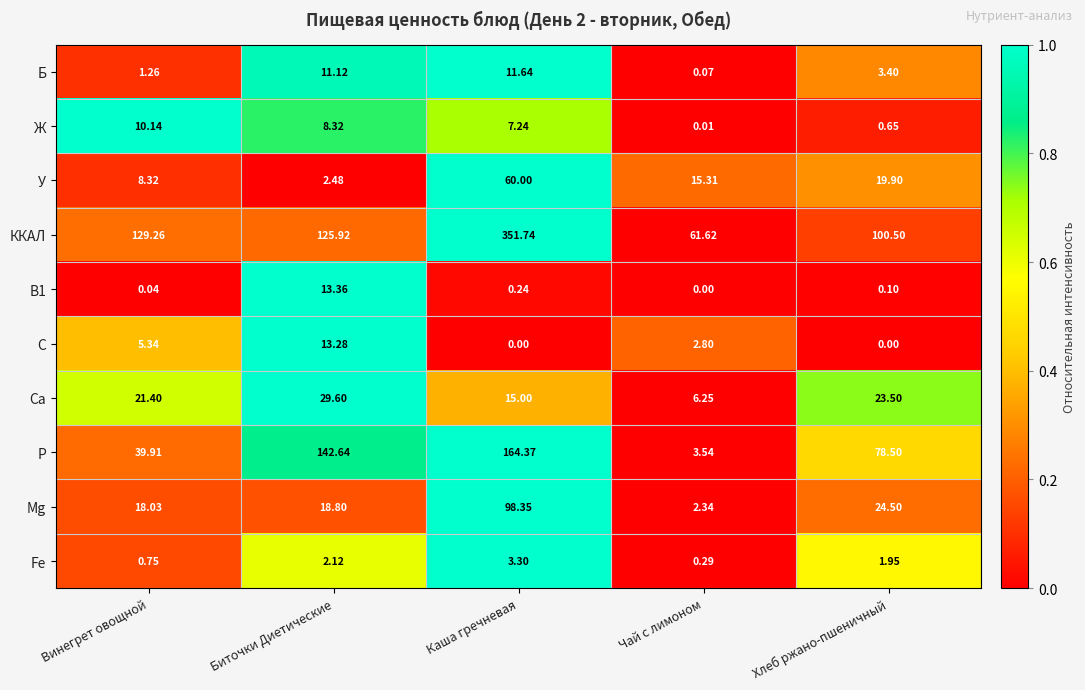

Which category has the lowest value in the Ж series?

Чай с лимоном